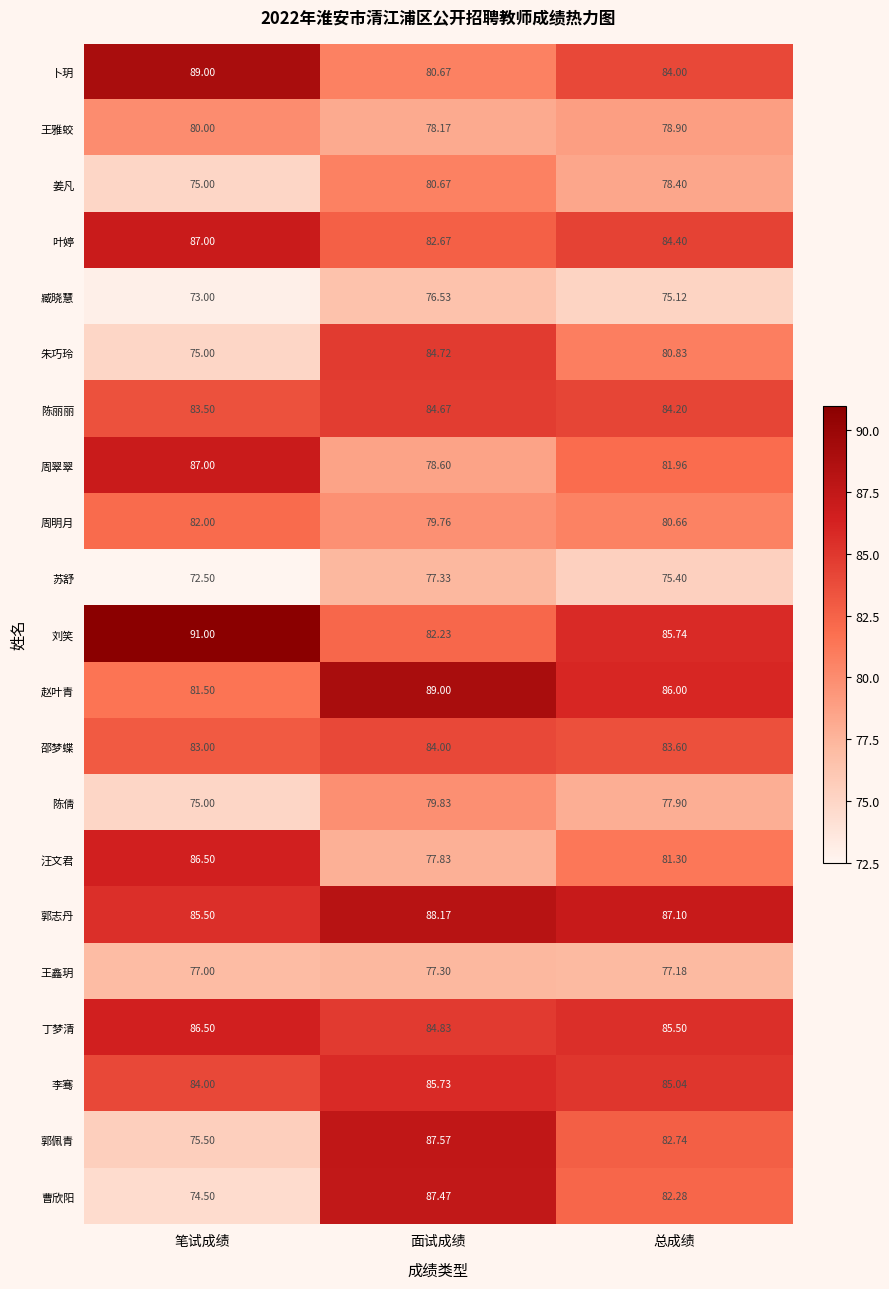

At which label does 郭佩青 reach its minimum?

笔试成绩